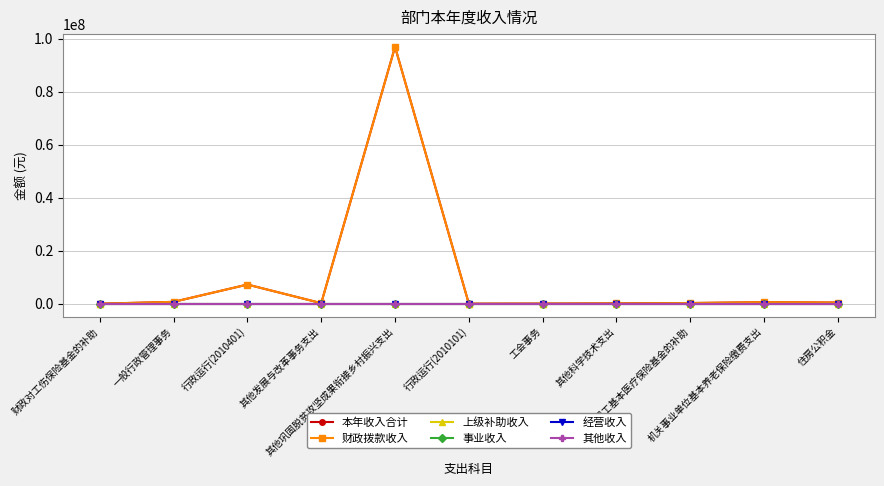

Does the chart have visible grid lines?

Yes